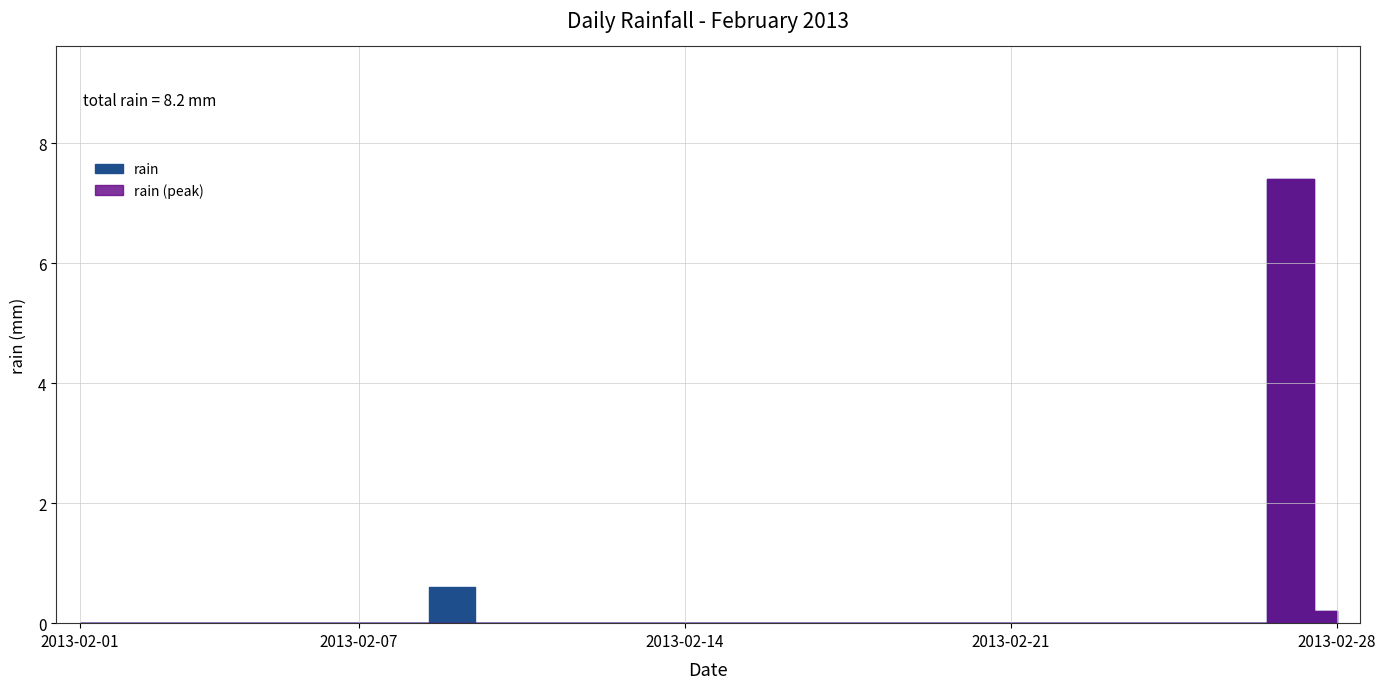

Reading left to right, what are all the values shown in this chart?

2013-02-01=0.0	2013-02-02=0.0	2013-02-03=0.0	2013-02-04=0.0	2013-02-05=0.0	2013-02-06=0.0	2013-02-07=0.0	2013-02-08=0.0	2013-02-09=0.6	2013-02-10=0.0	2013-02-11=0.0	2013-02-12=0.0	2013-02-13=0.0	2013-02-14=0.0	2013-02-15=0.0	2013-02-16=0.0	2013-02-17=0.0	2013-02-18=0.0	2013-02-19=0.0	2013-02-20=0.0	2013-02-21=0.0	2013-02-22=0.0	2013-02-23=0.0	2013-02-24=0.0	2013-02-25=0.0	2013-02-26=0.0	2013-02-27=7.4	2013-02-28=0.2